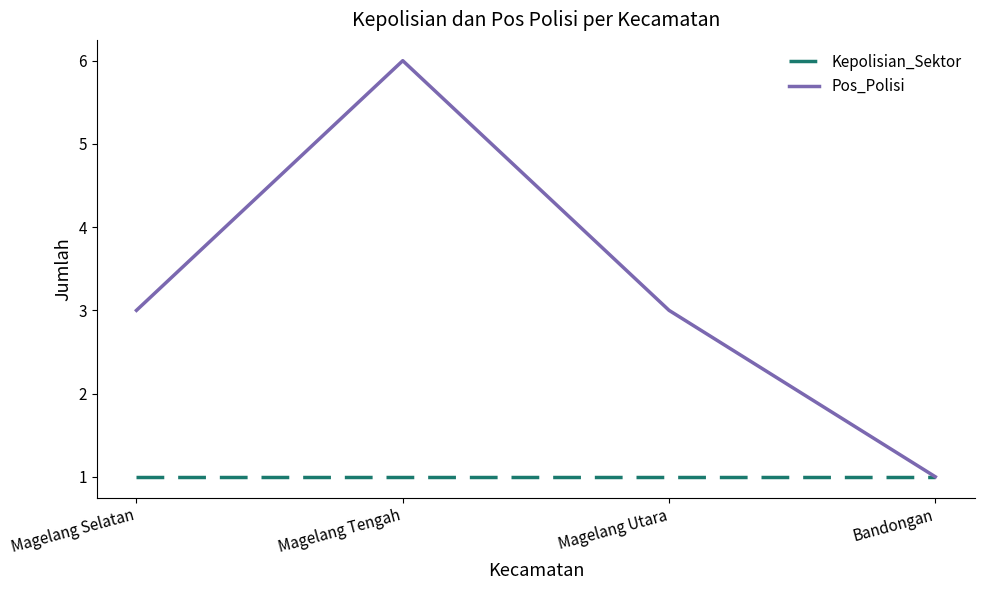

At which category does Pos_Polisi reach its first local peak?

Magelang Tengah